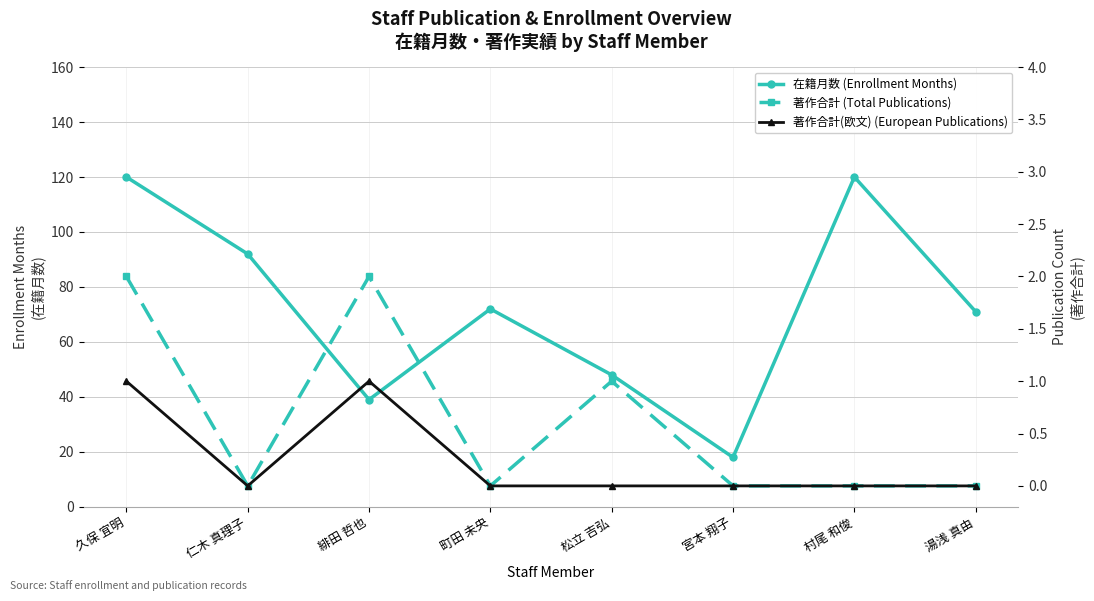

Reading left to right, list all the values displayed in this chart.

在籍月数 (Enrollment Months): 久保 宜明=120	仁木 真理子=92	緋田 哲也=39	町田 未央=72	松立 吉弘=48	宮本 翔子=18	村尾 和俊=120	湯浅 真由=71
著作合計 (Total Publications): 久保 宜明=2	仁木 真理子=0	緋田 哲也=2	町田 未央=0	松立 吉弘=1	宮本 翔子=0	村尾 和俊=0	湯浅 真由=0
著作合計(欧文) (European Publications): 久保 宜明=1	仁木 真理子=0	緋田 哲也=1	町田 未央=0	松立 吉弘=0	宮本 翔子=0	村尾 和俊=0	湯浅 真由=0